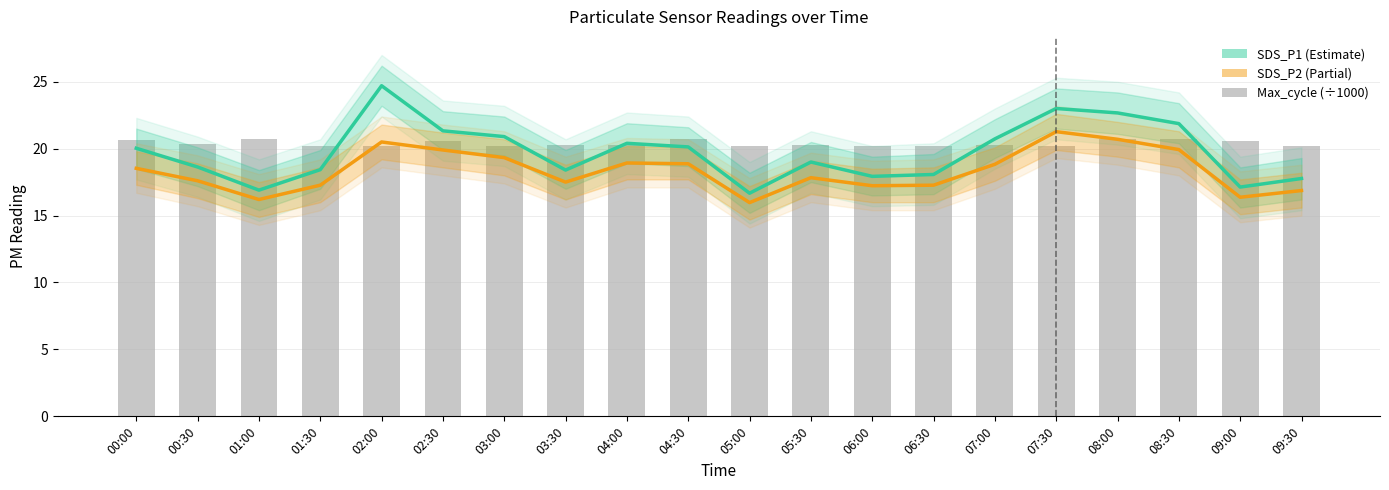

Between 06:00 and 03:30, which is larger?

03:30